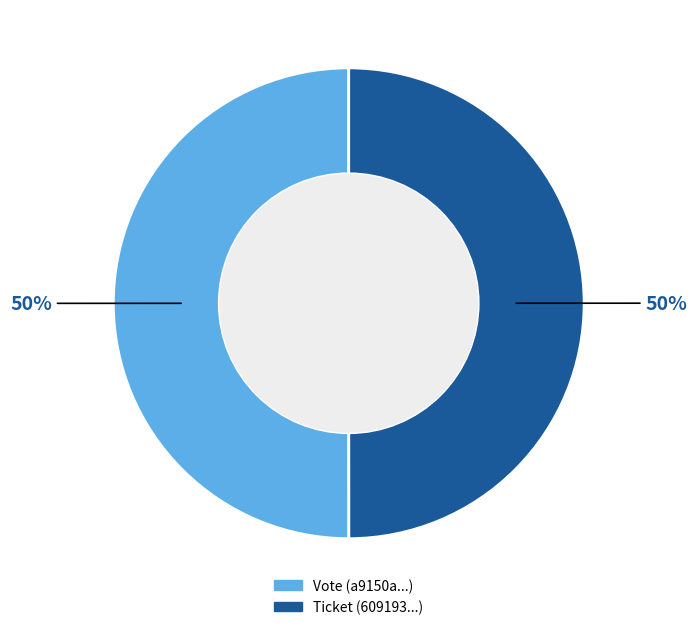

Is it true that Vote is 50% of the pie?

True